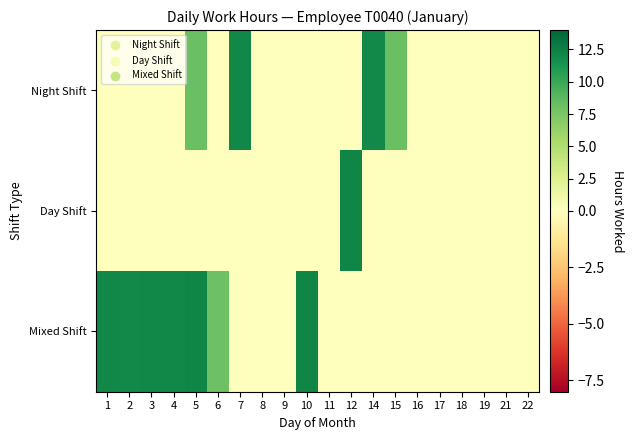

Reading left to right, transcribe all the data shown in this chart.

Night Shift: 1=0.0	2=0.0	3=0.0	4=0.0	5=8.2	6=0.0	7=12.1	8=0.0	9=0.0	10=0.0	11=0.0	12=0.0	14=12.0	15=8.1	16=0.0	17=0.0	18=0.0	19=0.0	21=0.0	22=0.0
Day Shift: 1=0.0	2=0.0	3=0.0	4=0.0	5=0.0	6=0.0	7=0.0	8=0.0	9=0.0	10=0.0	11=0.0	12=12.2	14=0.0	15=0.0	16=0.0	17=0.0	18=0.0	19=0.0	21=0.0	22=0.0
Mixed Shift: 1=12.1	2=12.0	3=12.1	4=12.1	5=12.2	6=8.1	7=0.0	8=0.0	9=0.0	10=12.2	11=0.0	12=0.0	14=0.0	15=0.0	16=0.0	17=0.0	18=0.0	19=0.0	21=0.0	22=0.0